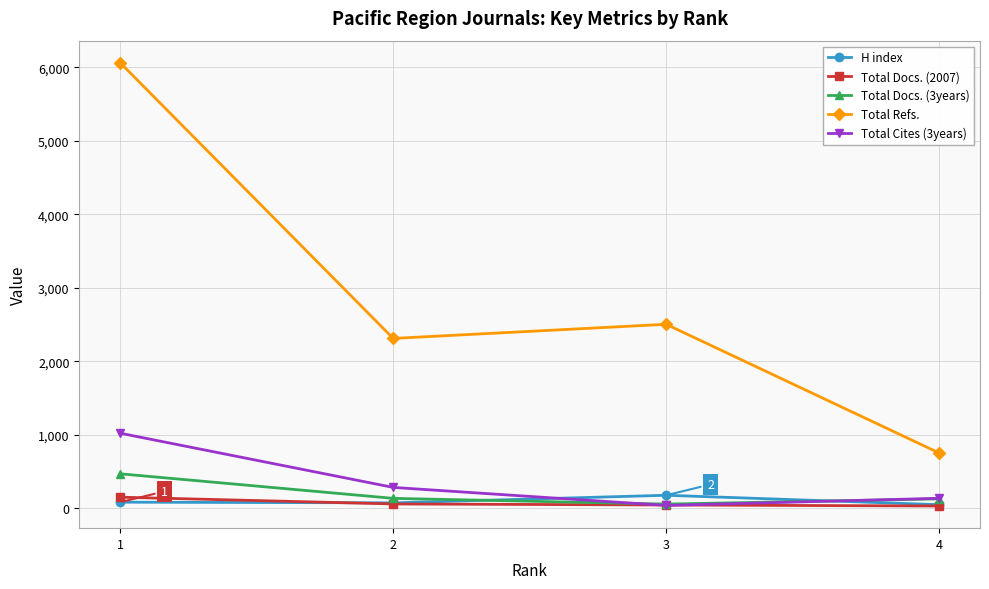

Is it true that Total Cites (3years) equals 138 at 4?

True